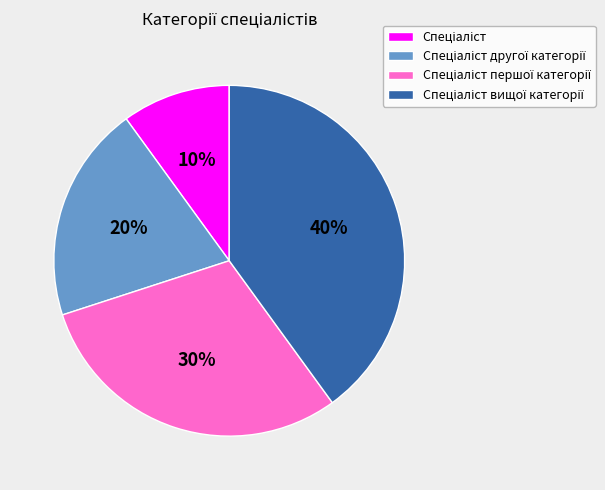

To the nearest percent, what is the difference between the largest and smallest slice percentages?

30%